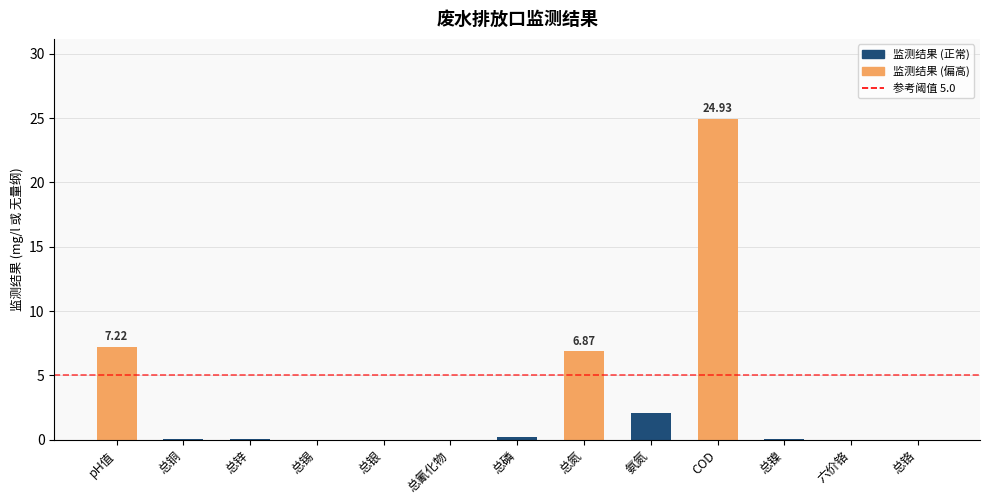

At which label is the value closest to 12?

pH值